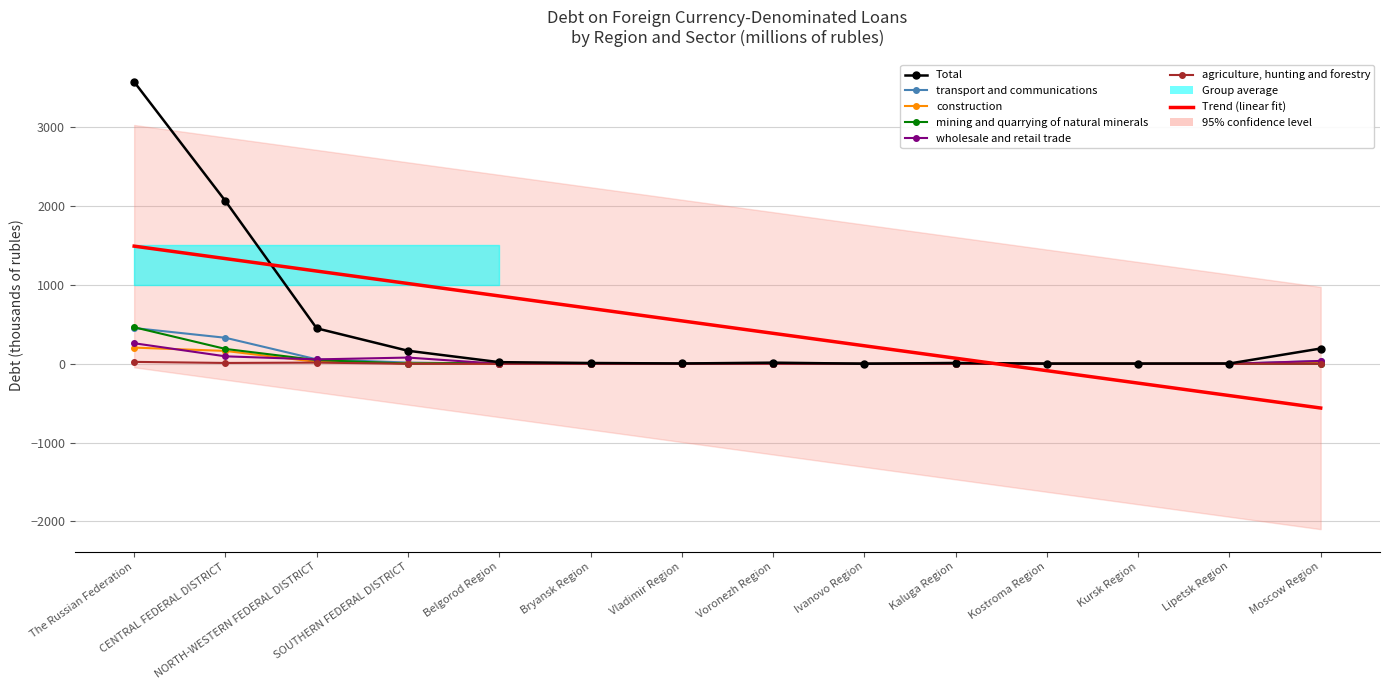

What is the approximate value of Total at Vladimir Region?

4.2